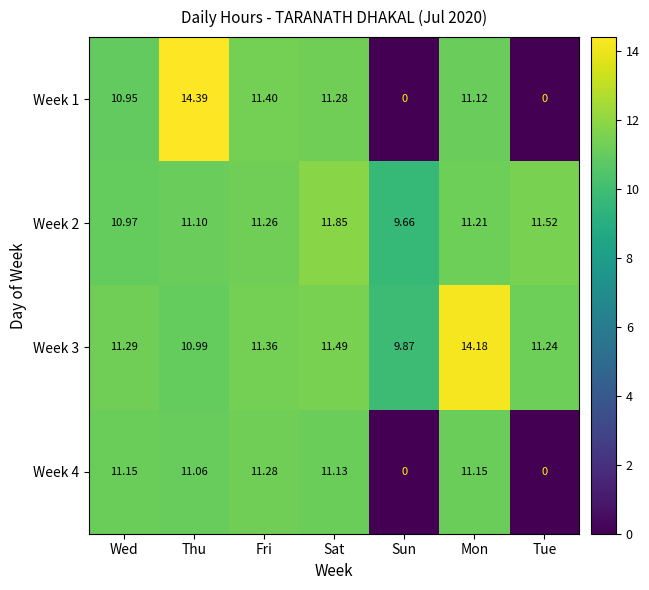

What is the total value across all series at Wed?

44.4